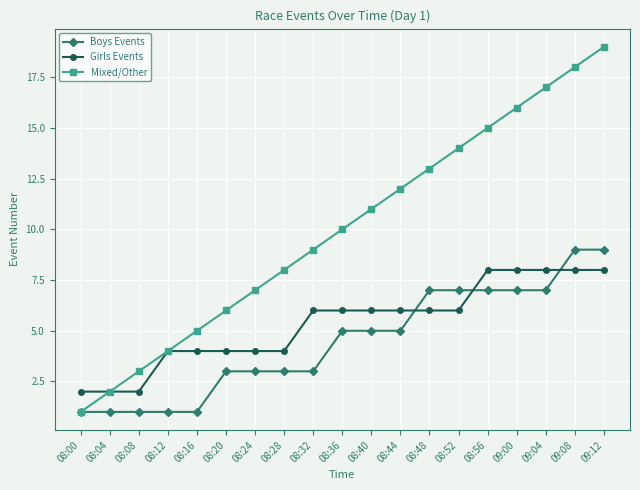

True or false: Girls Events has a value of 8 at 09:12.

True